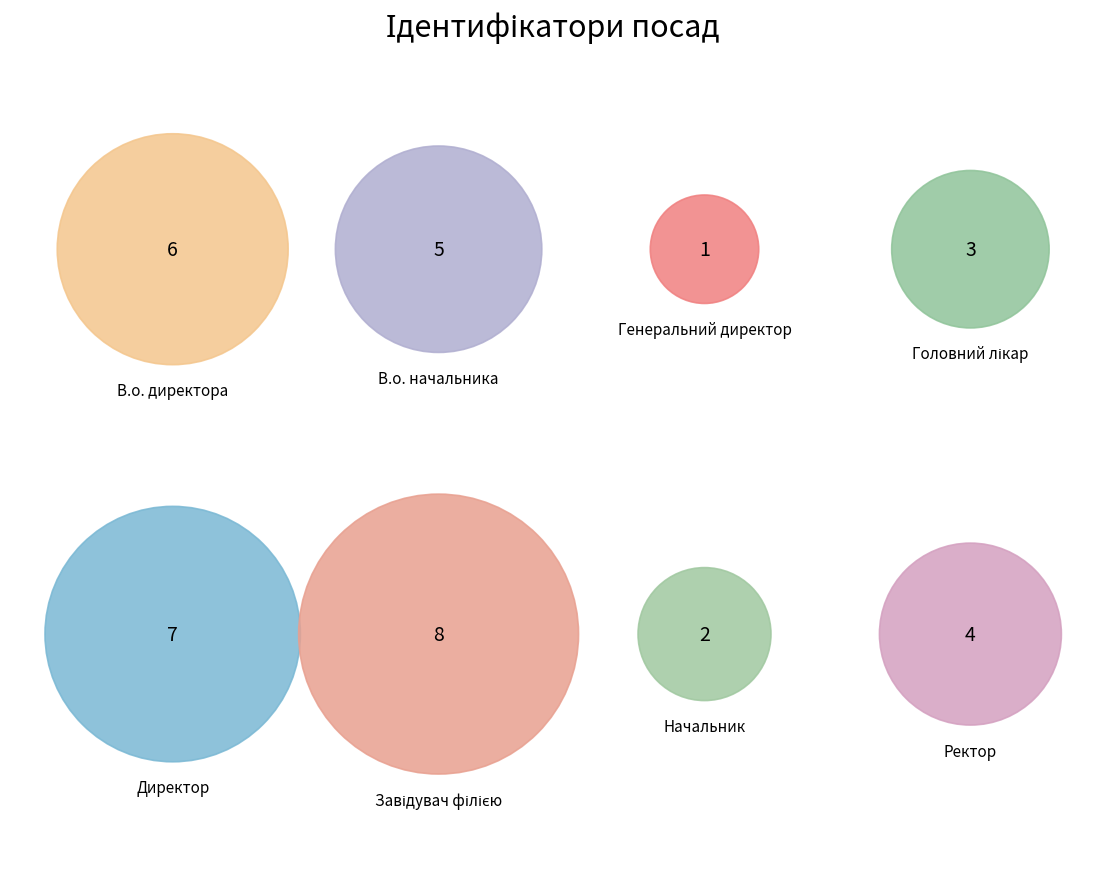

How many segments does this pie chart have?

8